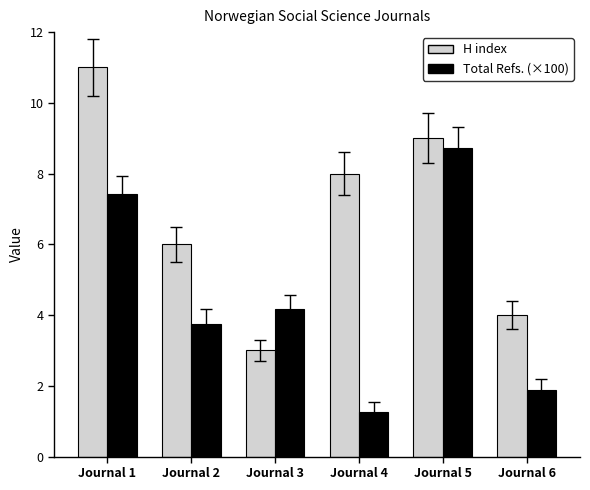

How many categories are shown in the chart?

6